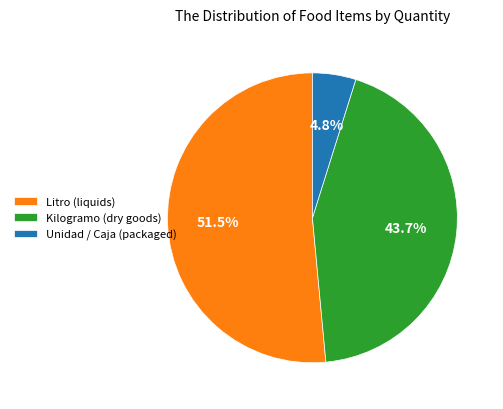

To the nearest percent, what is the average slice percentage?

33%